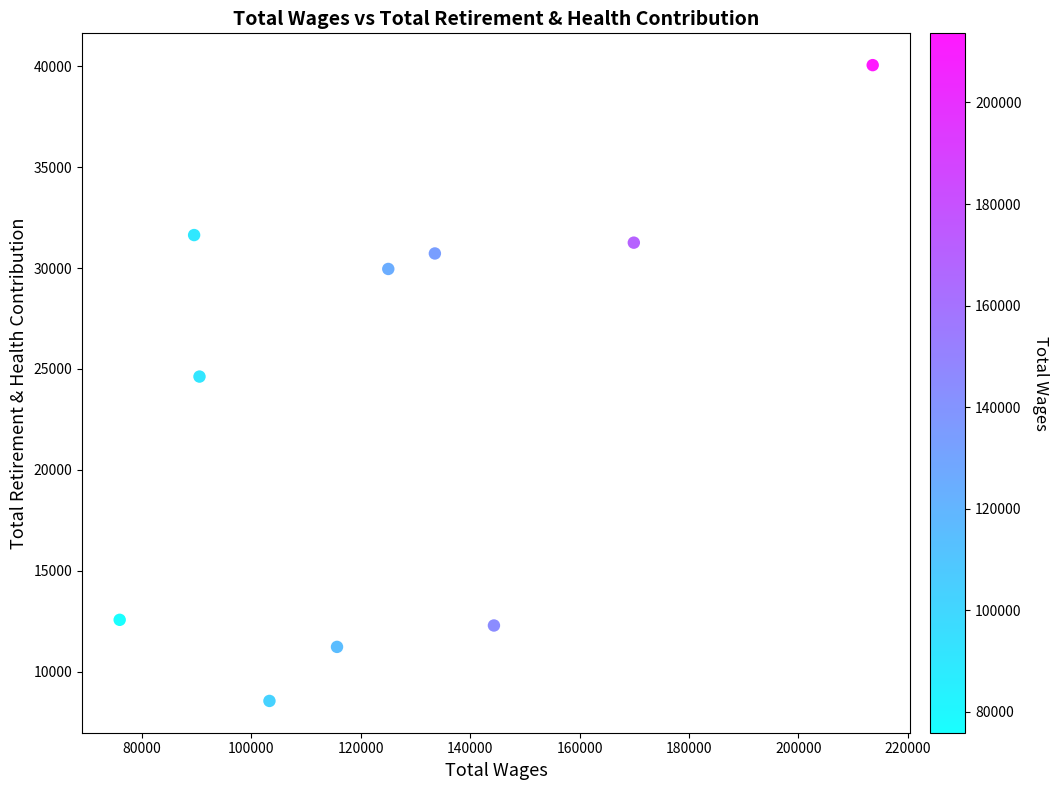

What is the average X value?

126133